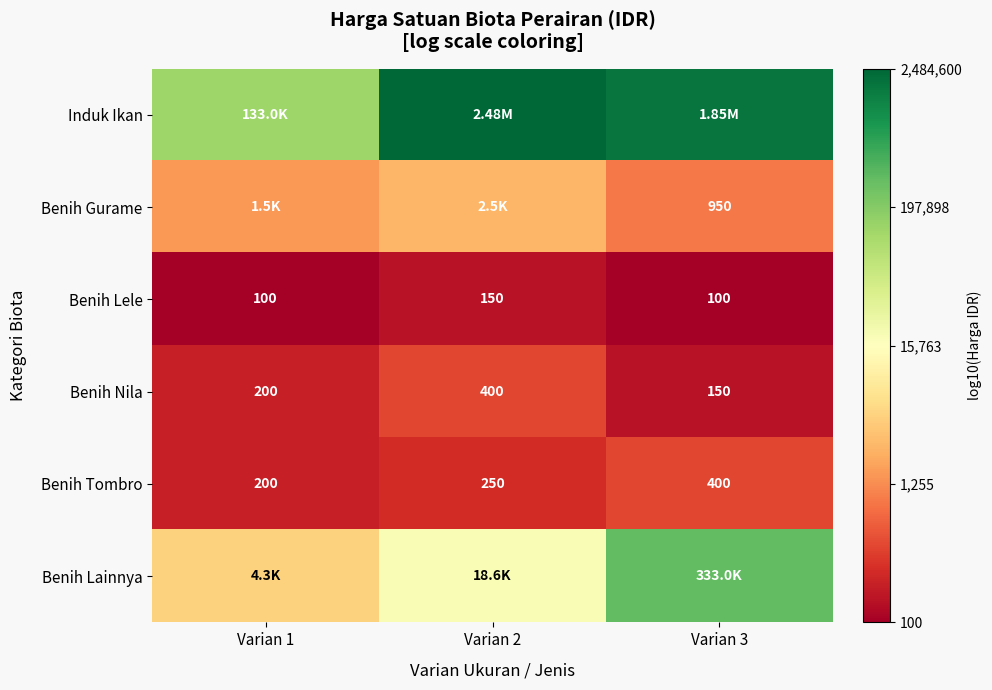

How many categories are shown in the chart?

3